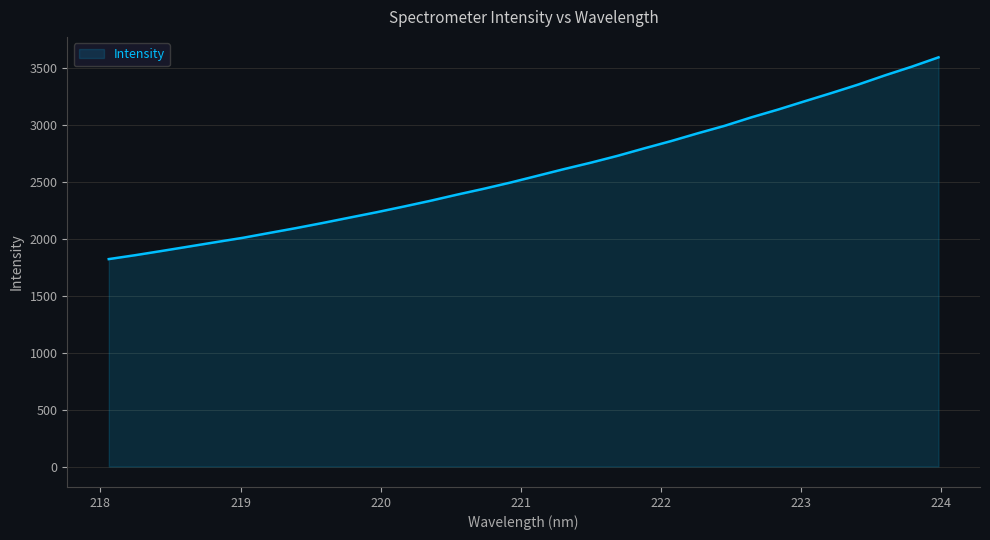

What is the smallest value displayed?

1821.9